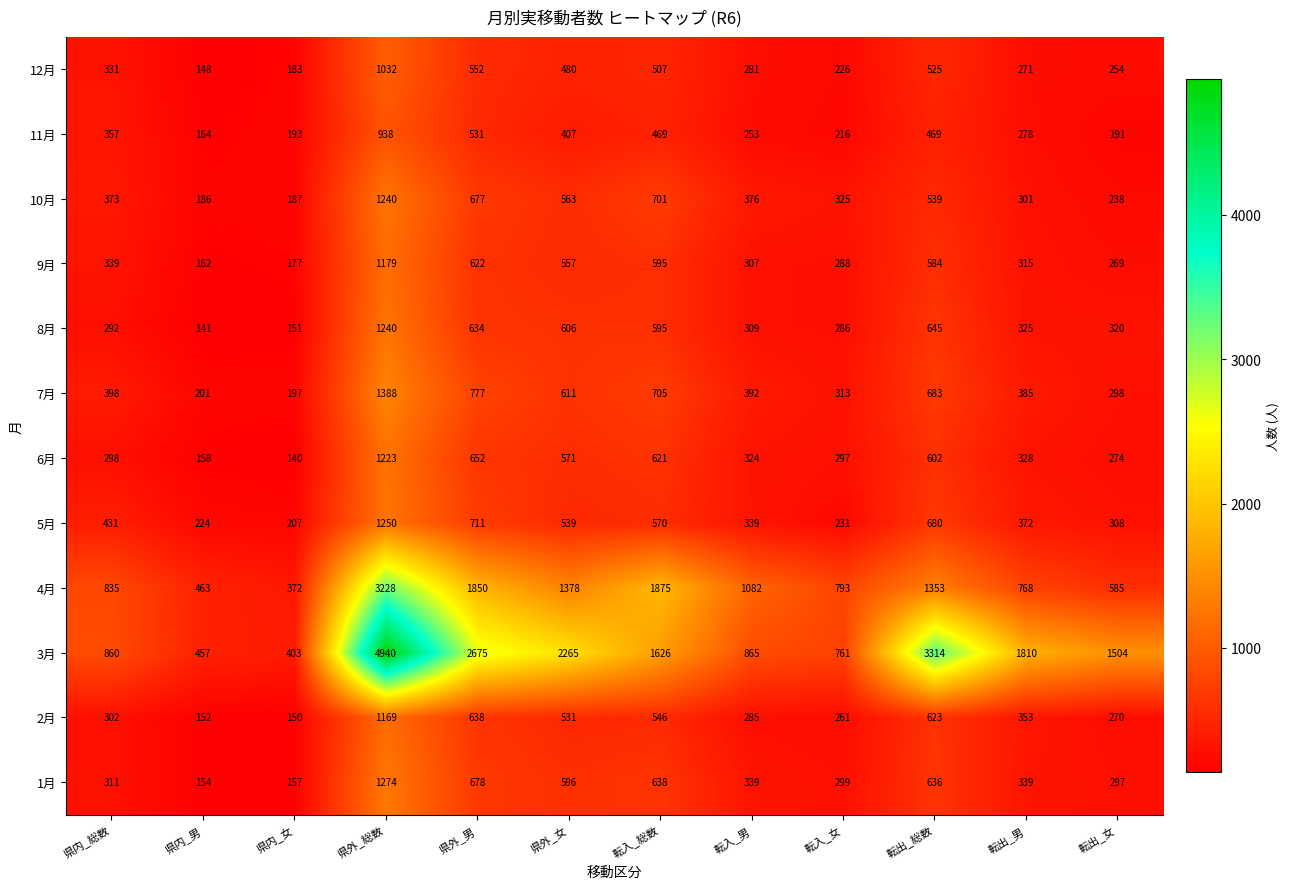

What is the difference between the highest and lowest values at 県内_男?

322